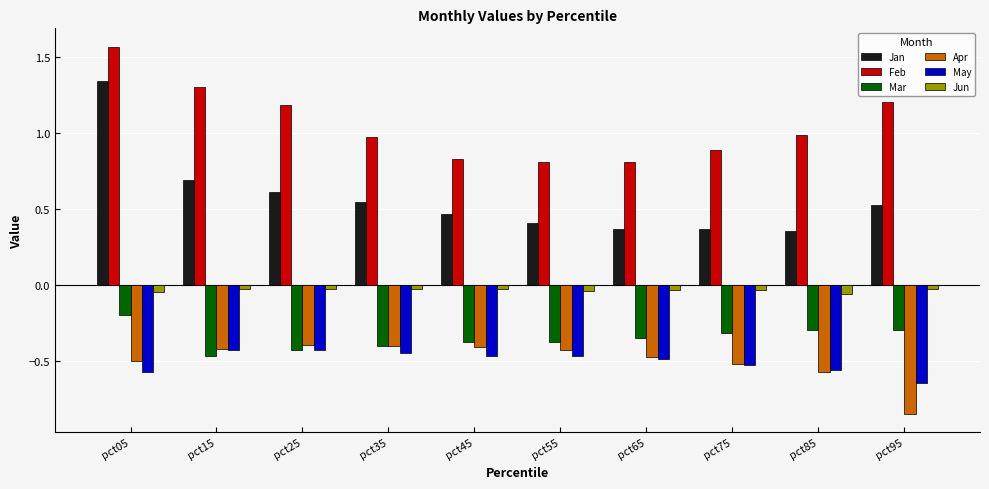

What is the sum of all Mar values?

-3.5